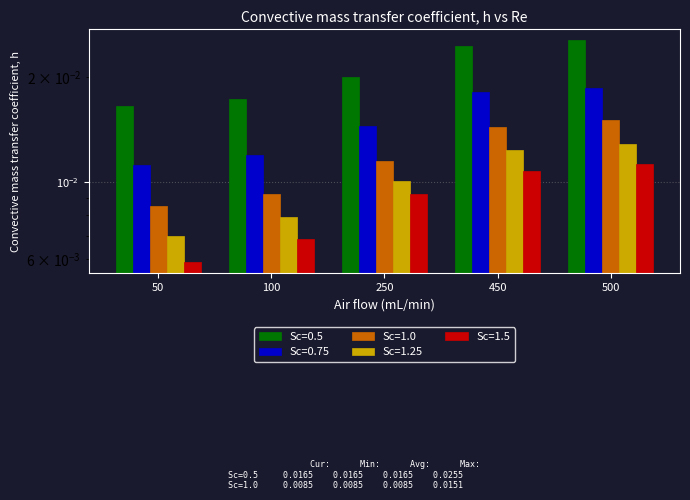

Reading left to right, list all the values displayed in this chart.

Sc=0.5: 50=0.0	100=0.0	250=0.0	450=0.0	500=0.0
Sc=0.75: 50=0.0	100=0.0	250=0.0	450=0.0	500=0.0
Sc=1.0: 50=0.0	100=0.0	250=0.0	450=0.0	500=0.0
Sc=1.25: 50=0.0	100=0.0	250=0.0	450=0.0	500=0.0
Sc=1.5: 50=0.0	100=0.0	250=0.0	450=0.0	500=0.0